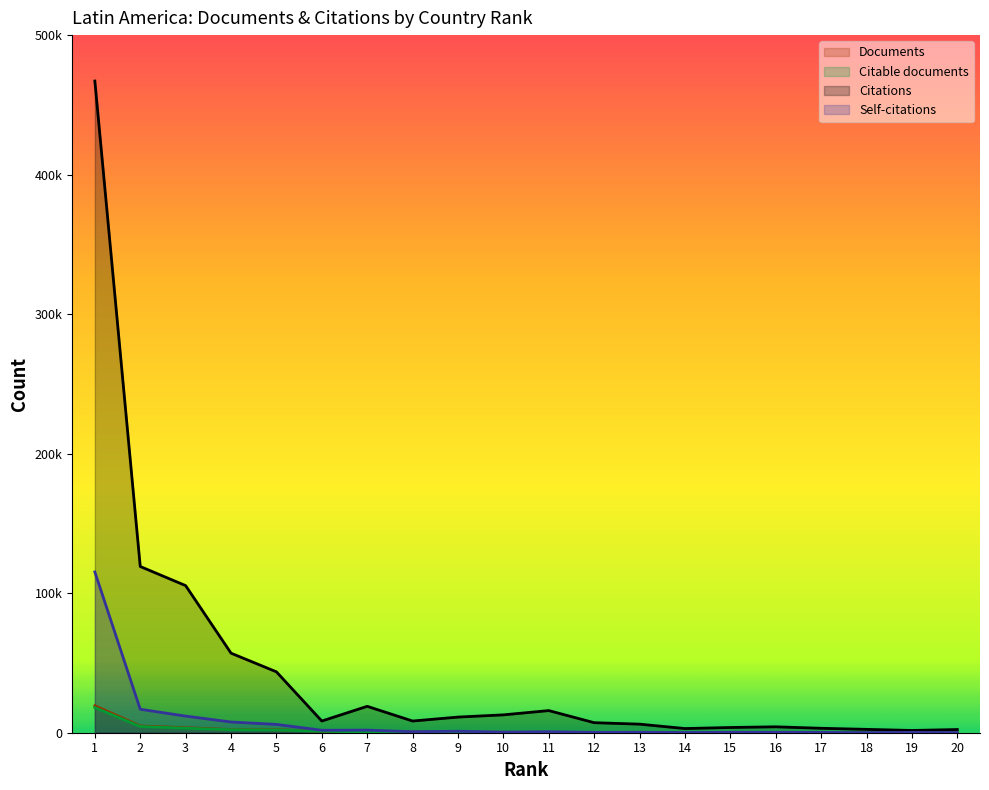

What is the difference between the second highest and minimum values in the Citations series?

117527